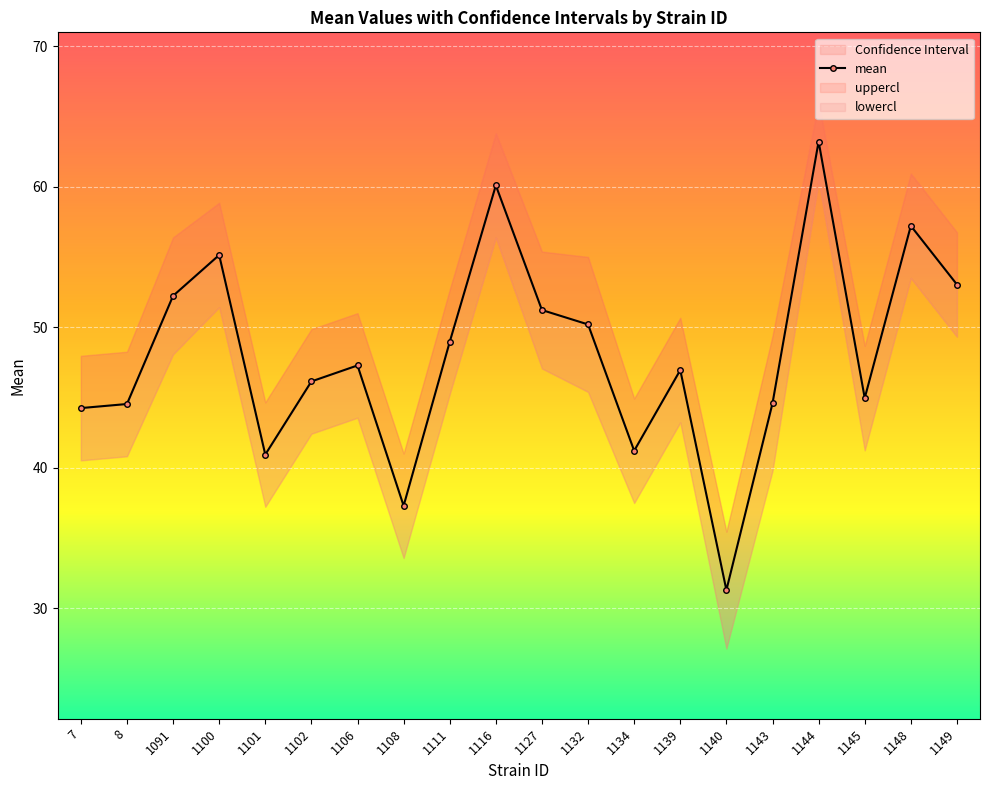

Where is the data nearest to the value 47?

1139